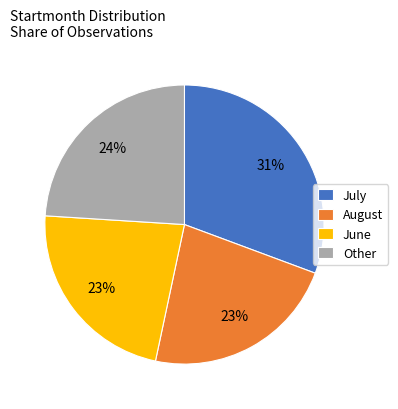

To the nearest percent, what percentage of the pie is Other?

24%